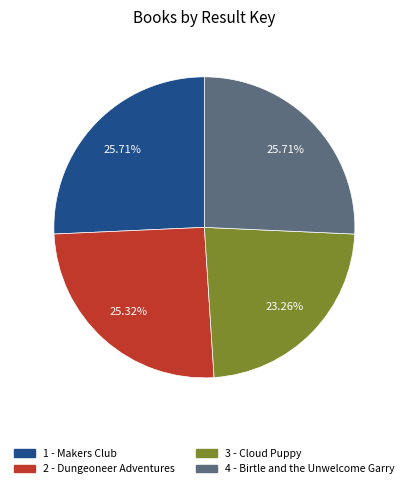

How many slices are in this pie chart?

4